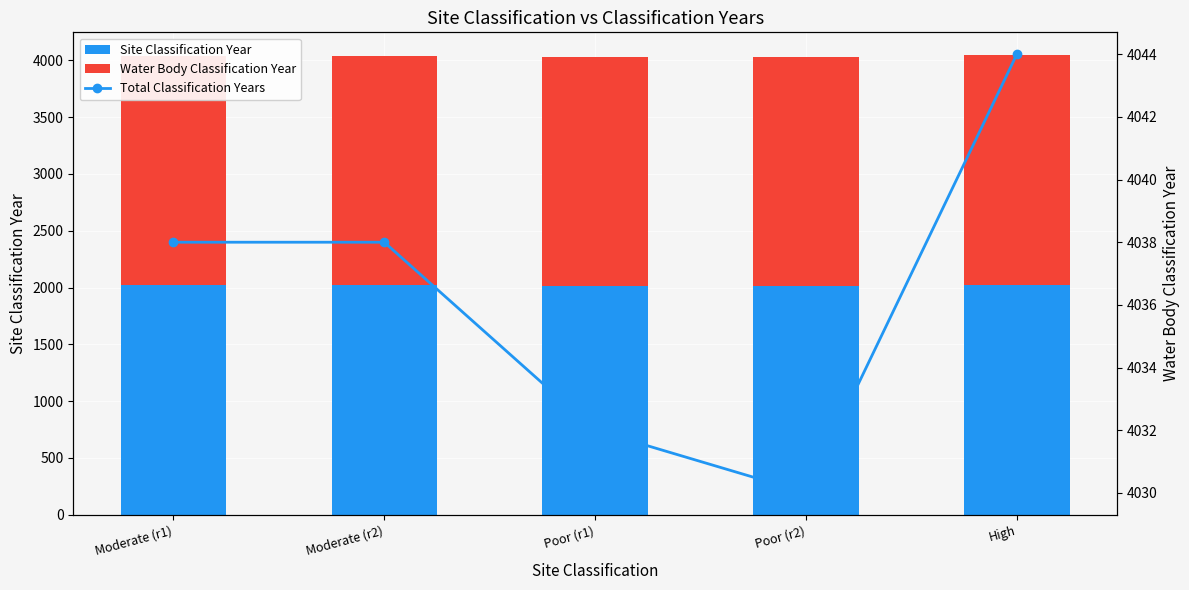

At which category does the chart reach its minimum across all series?

Poor (r2)